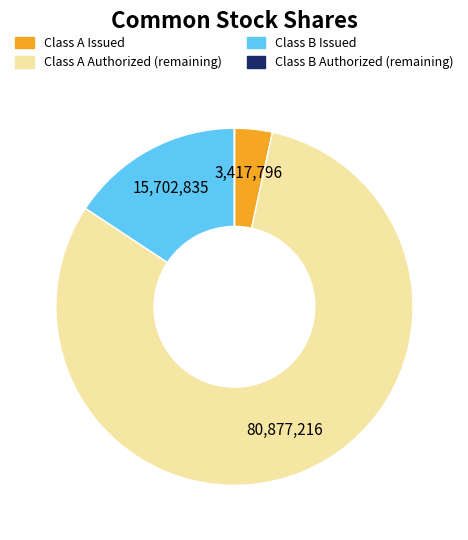

Which category has the biggest portion of the pie?

Class A Authorized (remaining)